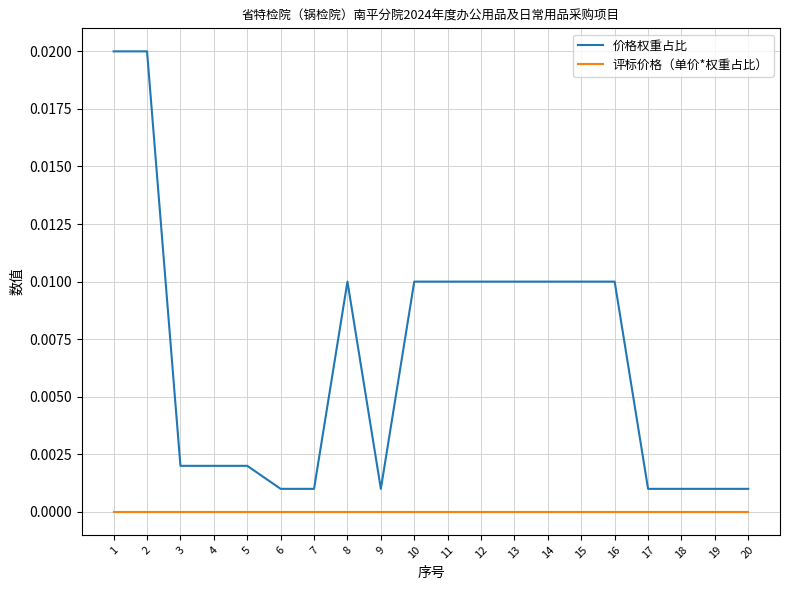

Is this an area chart (filled region under the line)?

No